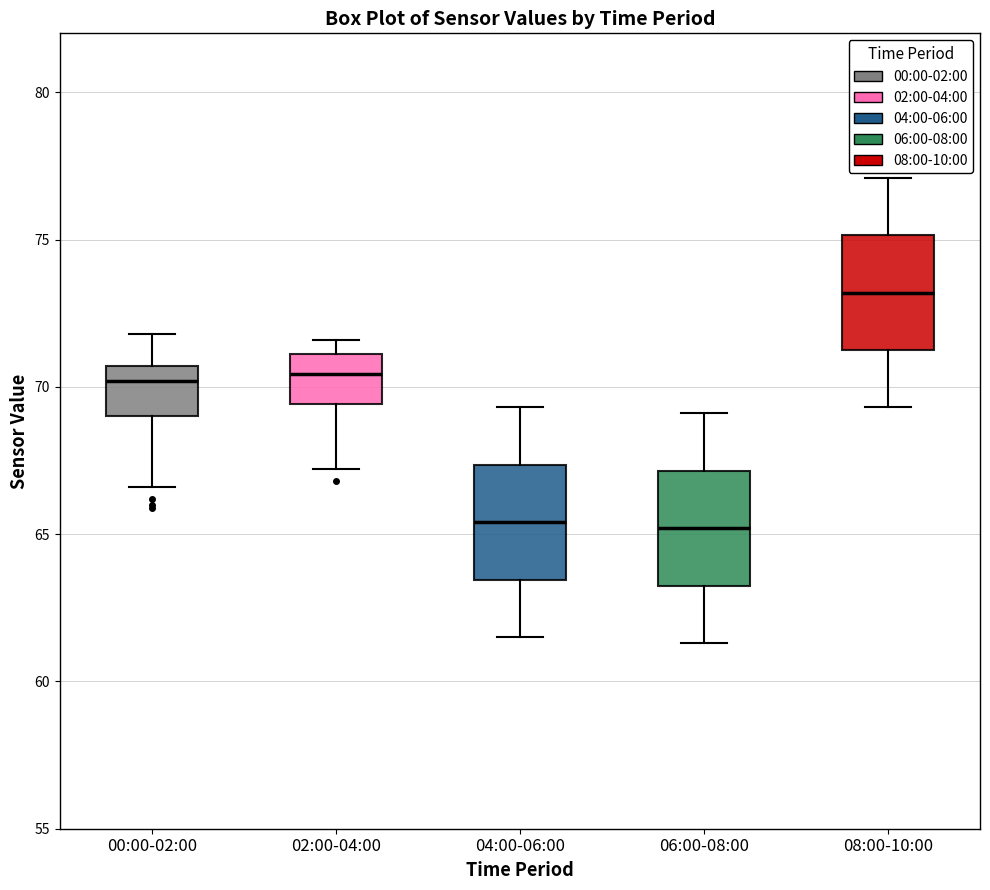

Where does the lower whisker of the box for 00:00-02:00 end on the y-axis? The values are not printed on the chart, so give them approximately, as read against the axis.

66.5